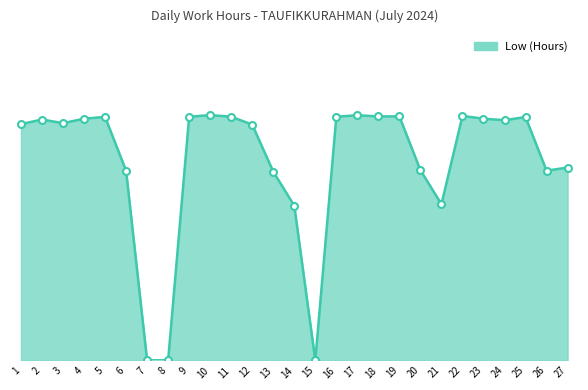

Rank the categories by value from lowest to highest.

7, 8, 15, 14, 21, 13, 6, 26, 20, 27, 12, 1, 3, 24, 2, 4, 23, 25, 5, 9, 11, 16, 18, 19, 22, 17, 10